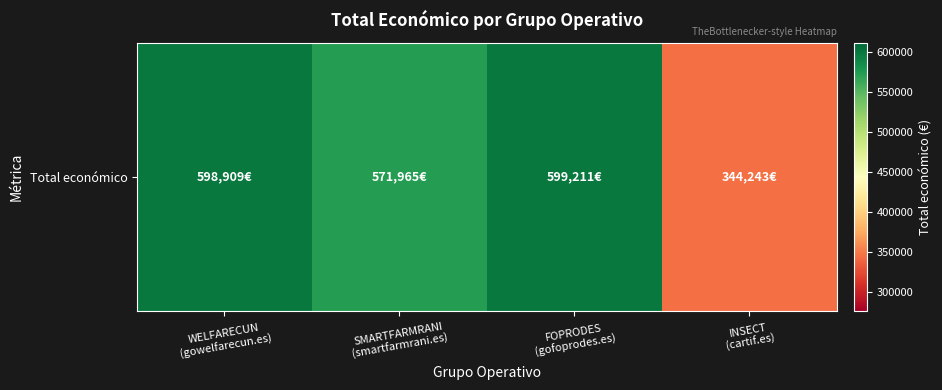

True or false: the data shows 221521 at WELFARECUN
(gowelfarecun.es).

False